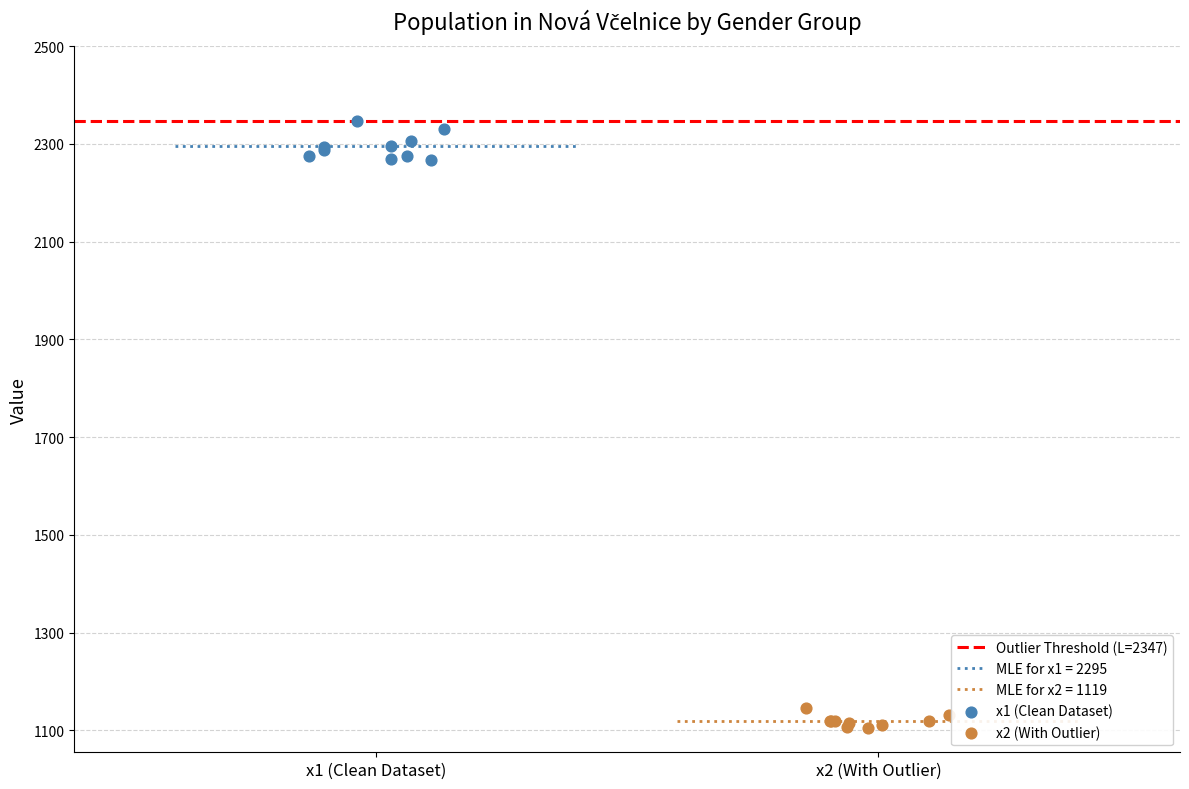

Which series contains the highest Y value?

x1 (Clean Dataset)